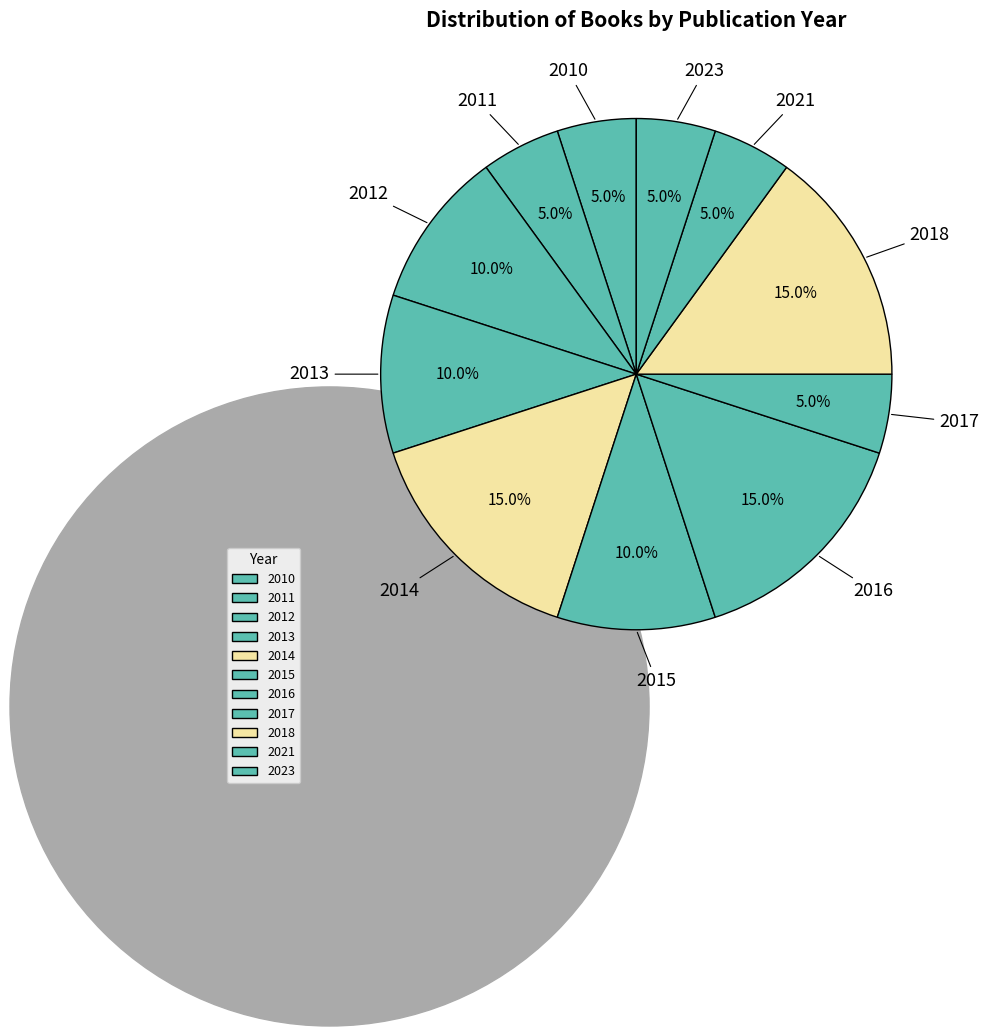

Is it true that 2015 is 10% of the pie?

True